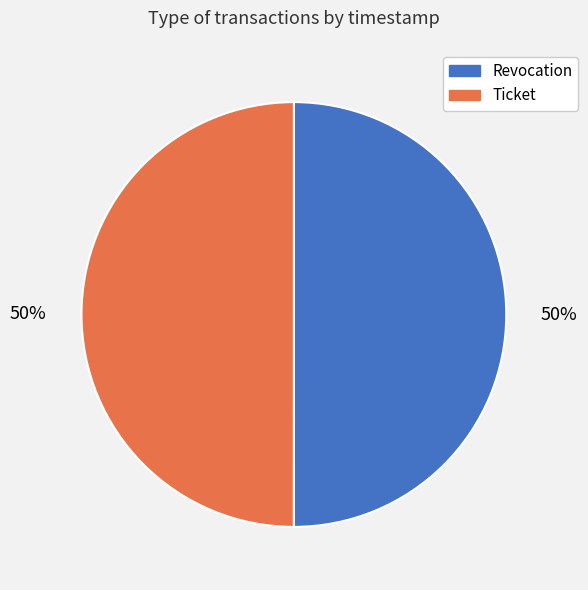

Do Ticket and Revocation together represent more than half of the pie?

Yes